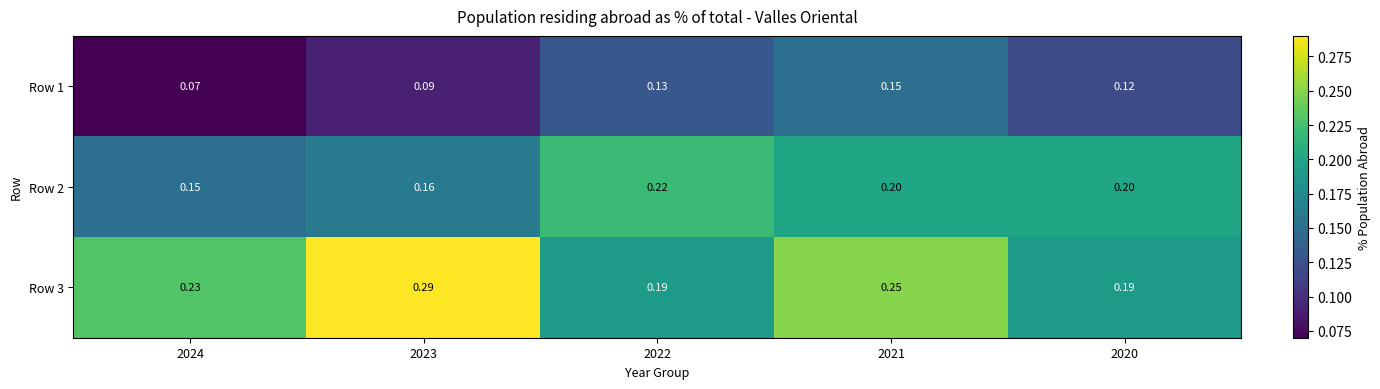

Which series has the largest total across all categories?

Row 3